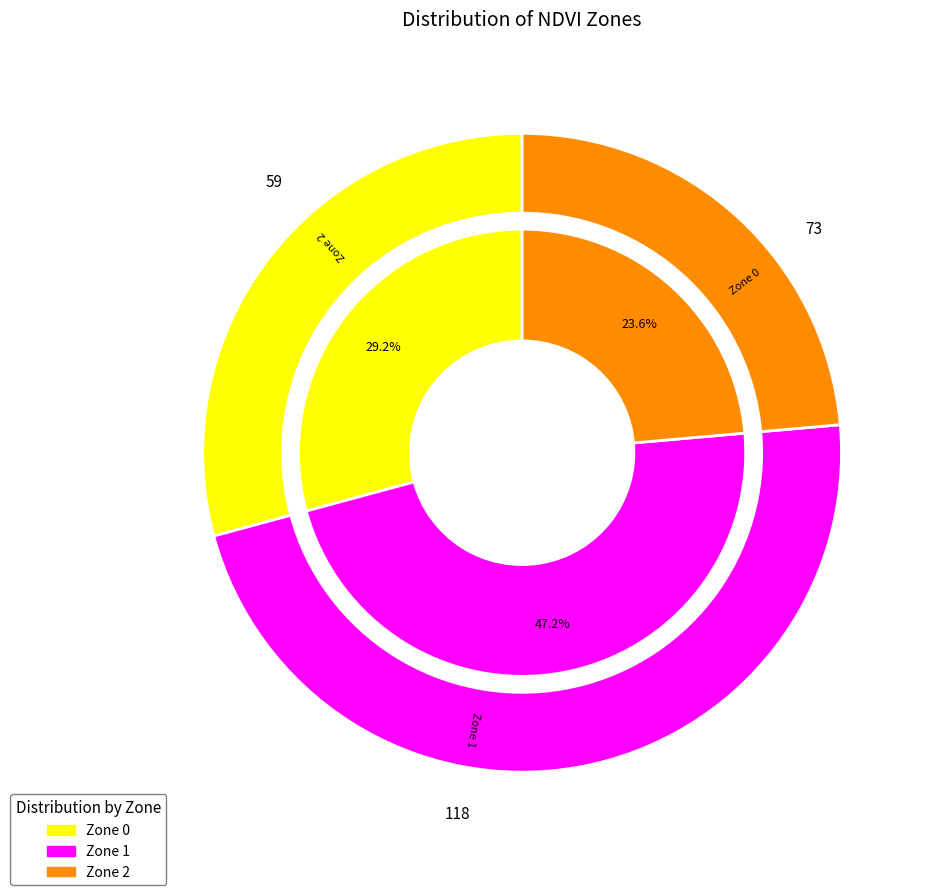

Is Zone 0 the majority of the pie?

No